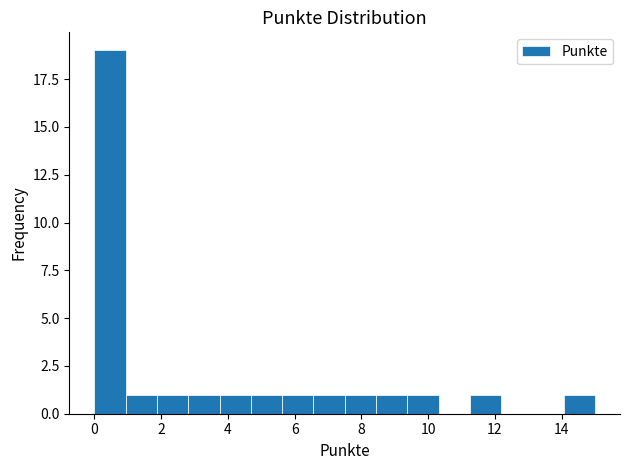

Reading left to right, list every bar in this chart as the range it spans on the x-axis followed by its height. Neither the bar edges nor the heights are printed on the chart, so give them approximately, as read against the axes.

0.0 to 1.0: 19
1.0 to 1.8: 1
1.8 to 2.8: 1
2.8 to 3.8: 1
3.8 to 4.6: 1
4.6 to 5.6: 1
5.6 to 6.6: 1
6.6 to 7.6: 1
7.6 to 8.4: 1
8.4 to 9.4: 1
9.4 to 10.4: 1
10.4 to 11.2: 0
11.2 to 12.2: 1
12.2 to 13.2: 0
13.2 to 14.0: 0
14.0 to 15.0: 1